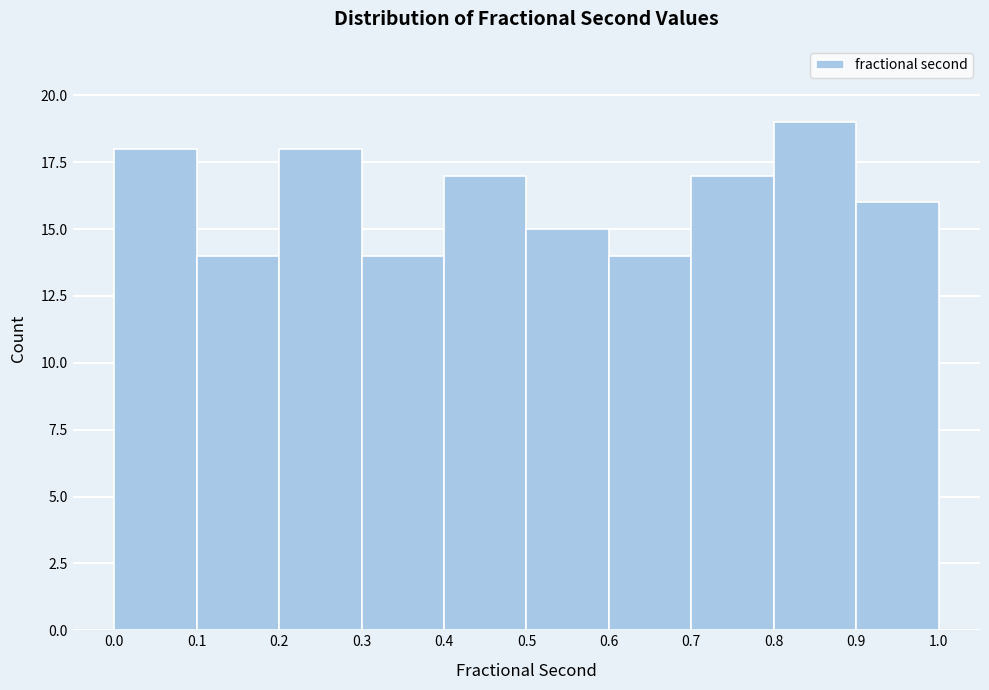

How tall is the bar that spans 0.5 to 0.6 on the x-axis? The values are not printed on the chart, so give them approximately, as read against the axis.

15